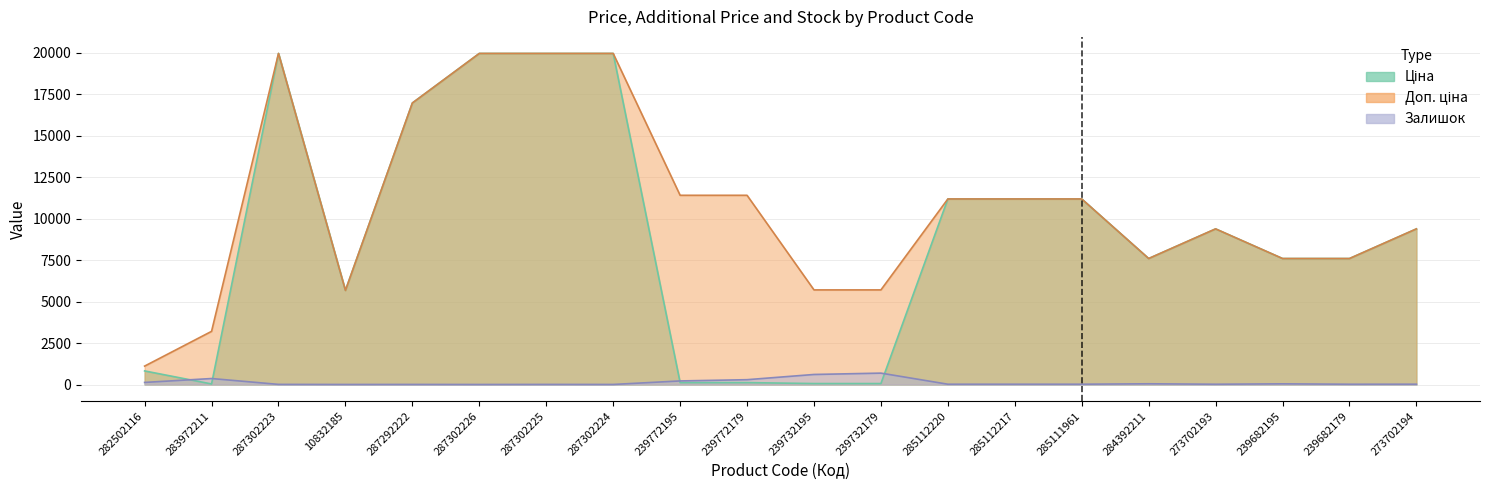

What are all the series names shown in the legend?

Ціна, Доп. ціна, Залишок